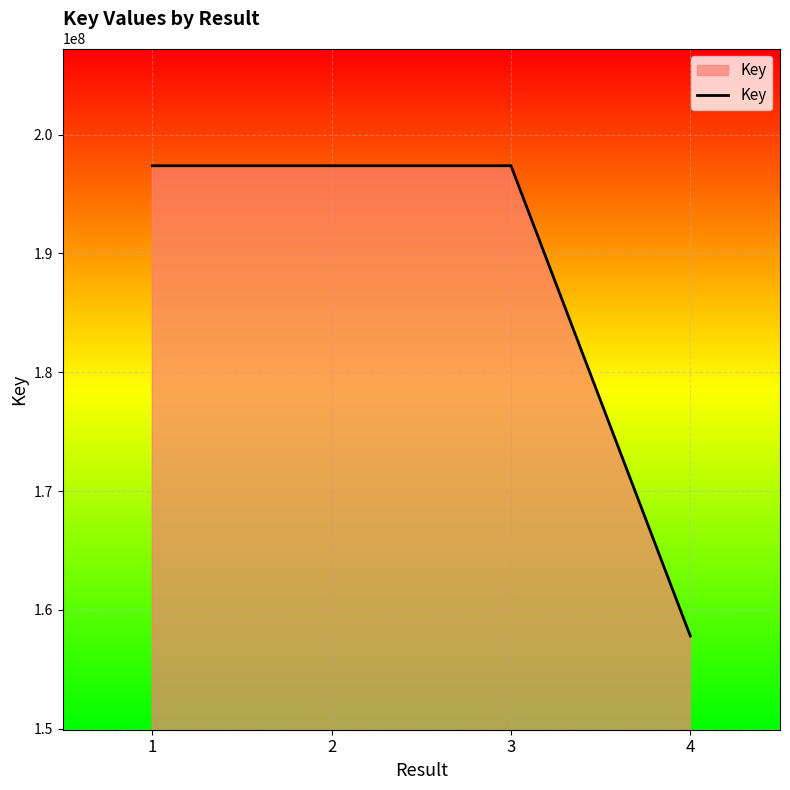

Read the value at 2.

197387497